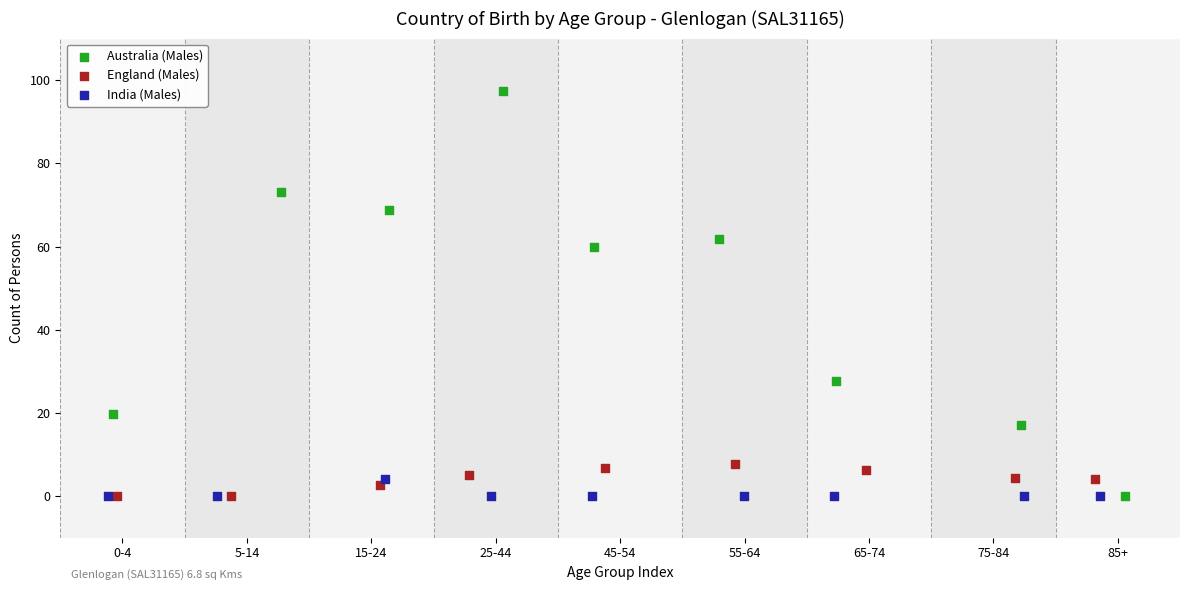

Which series has the largest Y range (max minus min)?

Australia (Males)